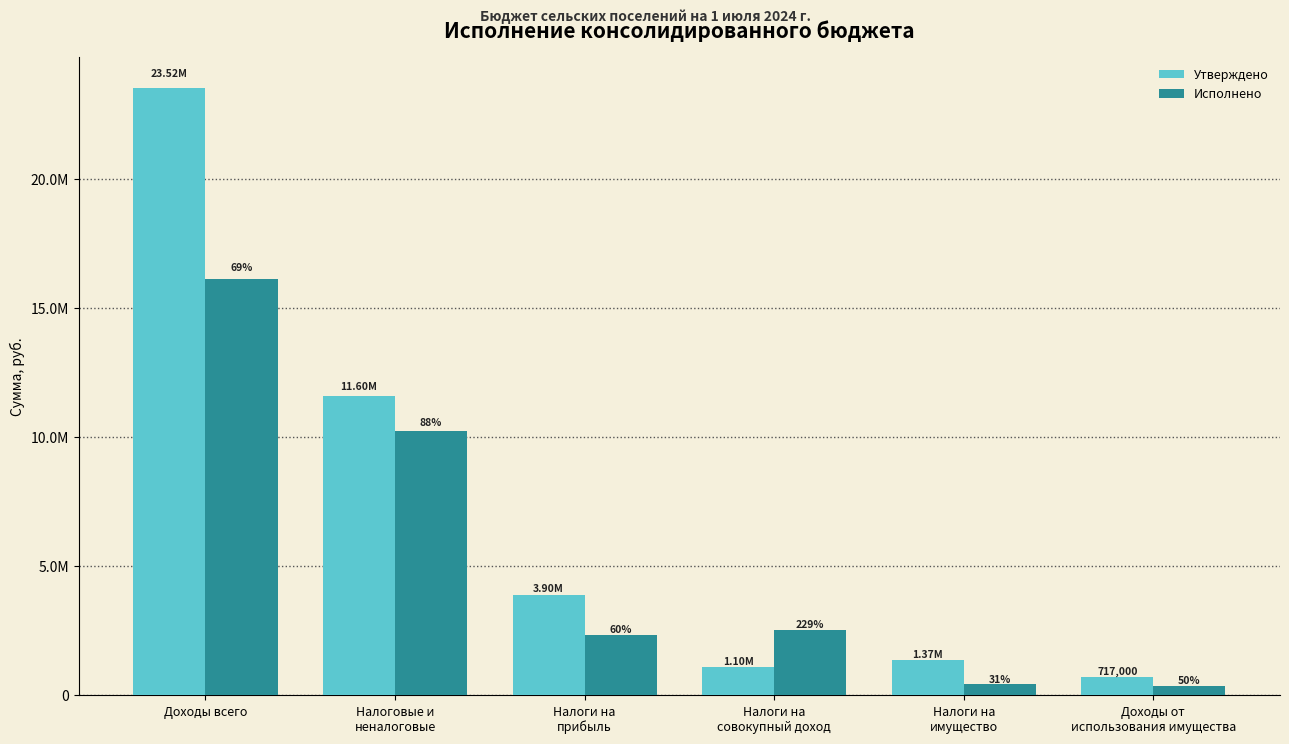

At how many categories does at least one series exceed 19231682?

1